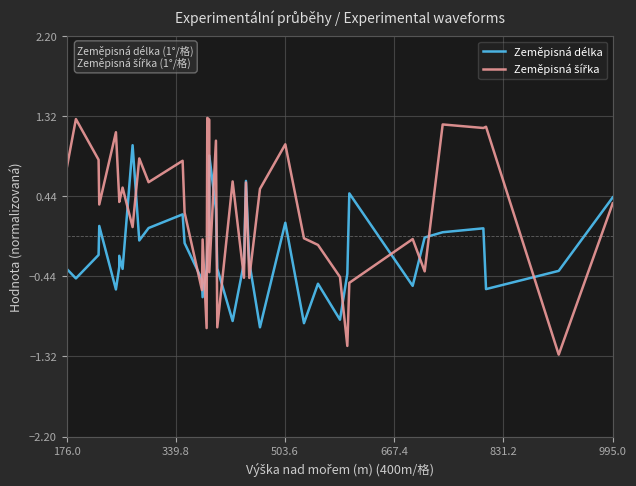

How many data points in Zeměpisná délka are less than 0?

28